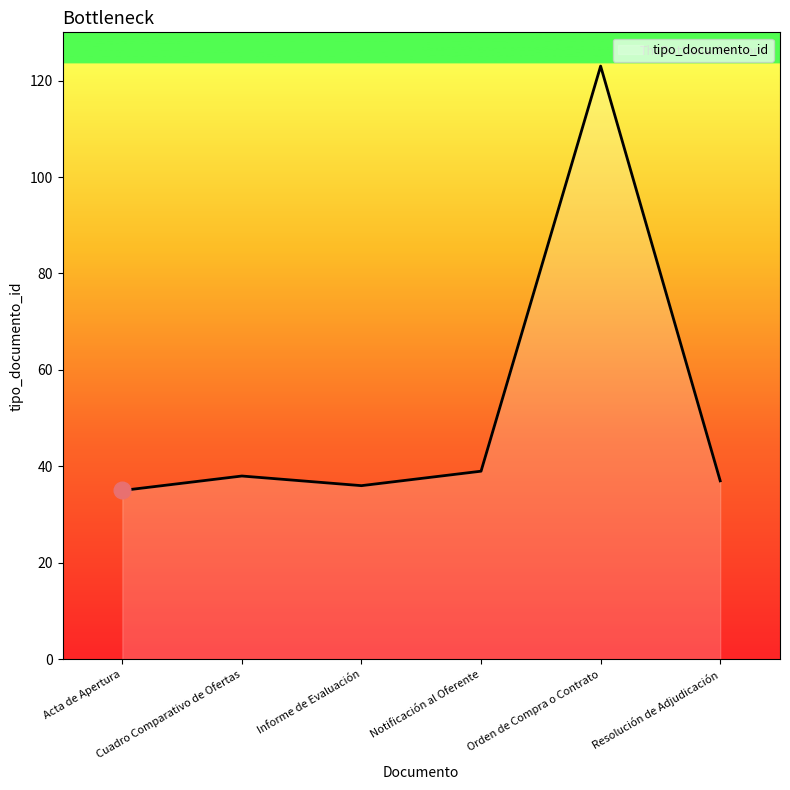

What is the average value?

51